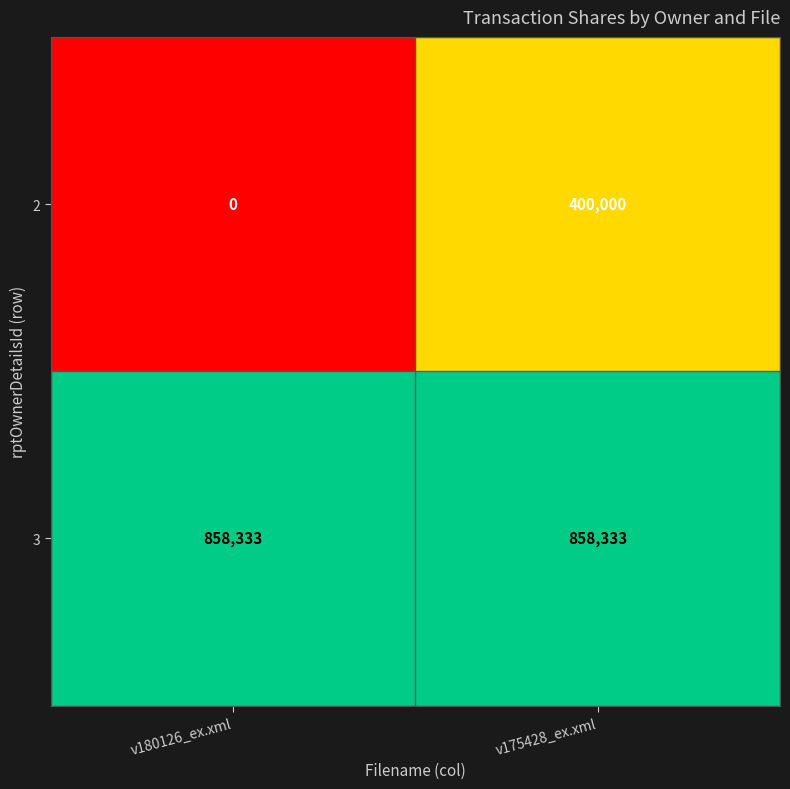

At which label is 2 closest to 200000?

v180126_ex.xml